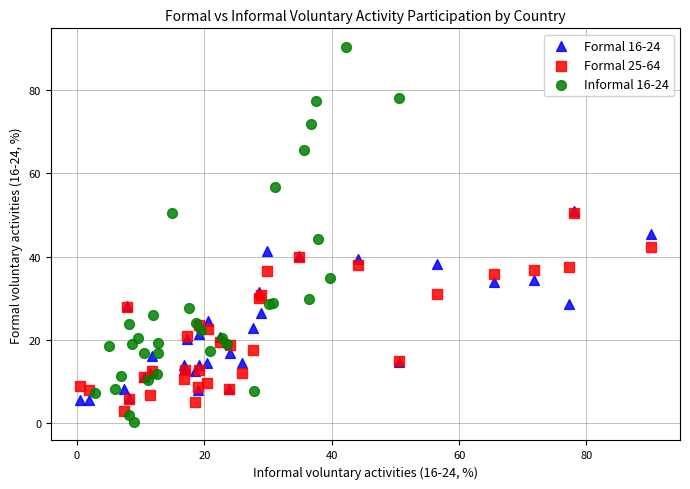

Which series contains the lowest Y value?

Informal 16-24